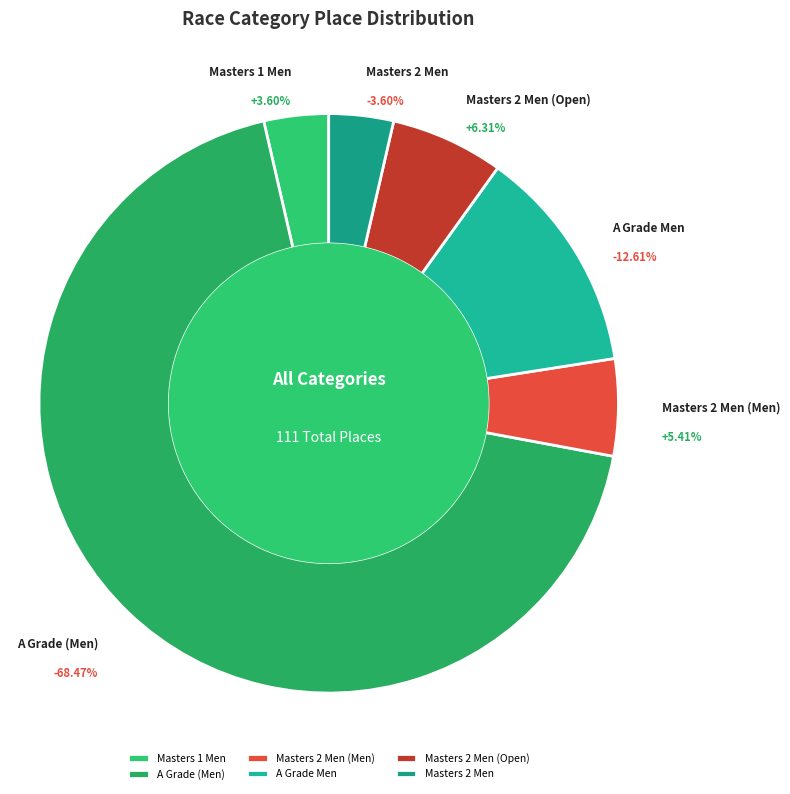

What percentage do A Grade Men and Masters 2 Men together represent?

16.2%